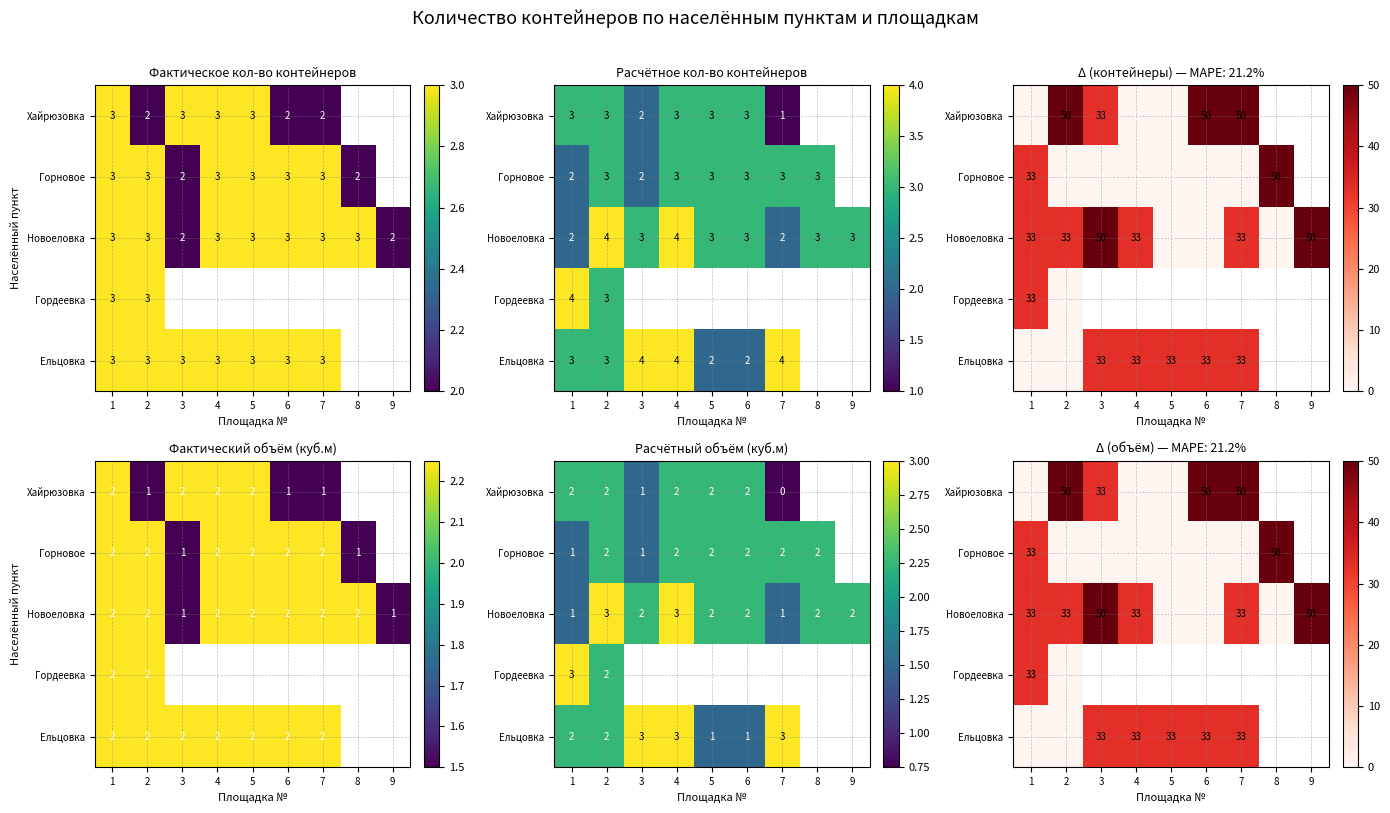

True or false: Ельцовка has a value of 18.9 at 4.

False